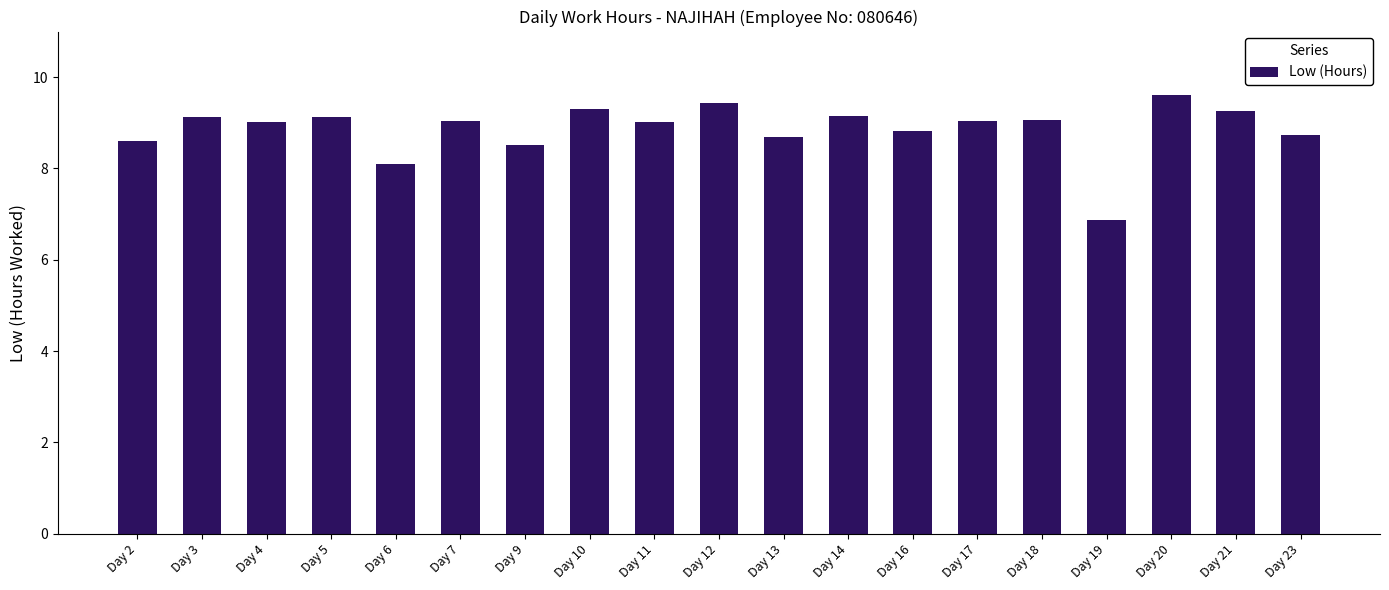

What value does the data have at Day 11?

9.0